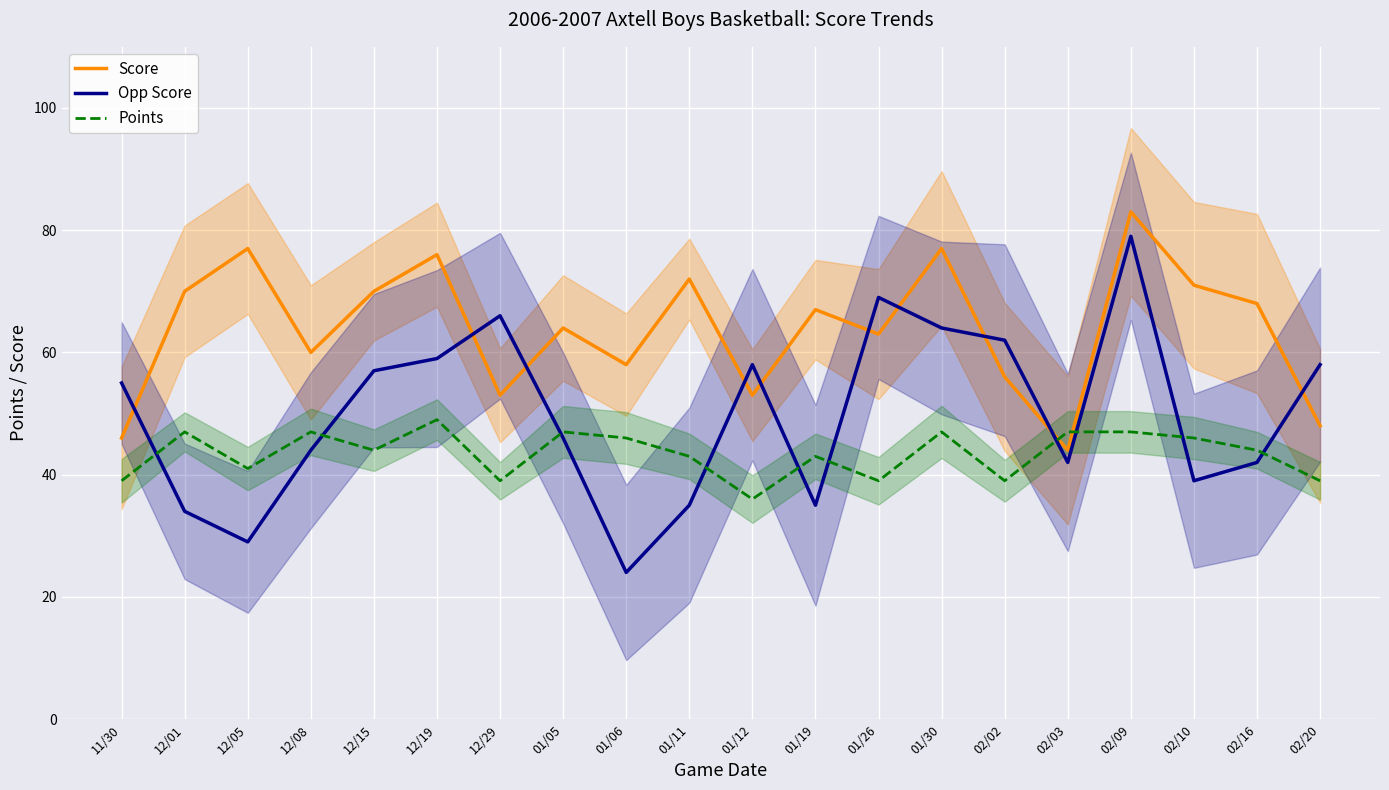

Reading right to left, transcribe all the data shown in this chart.

Score: 02/20=48	02/16=68	02/10=71	02/09=83	02/03=44	02/02=56	01/30=77	01/26=63	01/19=67	01/12=53	01/11=72	01/06=58	01/05=64	12/29=53	12/19=76	12/15=70	12/08=60	12/05=77	12/01=70	11/30=46
Opp Score: 02/20=58	02/16=42	02/10=39	02/09=79	02/03=42	02/02=62	01/30=64	01/26=69	01/19=35	01/12=58	01/11=35	01/06=24	01/05=46	12/29=66	12/19=59	12/15=57	12/08=44	12/05=29	12/01=34	11/30=55
Points: 02/20=39	02/16=44	02/10=46	02/09=47	02/03=47	02/02=39	01/30=47	01/26=39	01/19=43	01/12=36	01/11=43	01/06=46	01/05=47	12/29=39	12/19=49	12/15=44	12/08=47	12/05=41	12/01=47	11/30=39